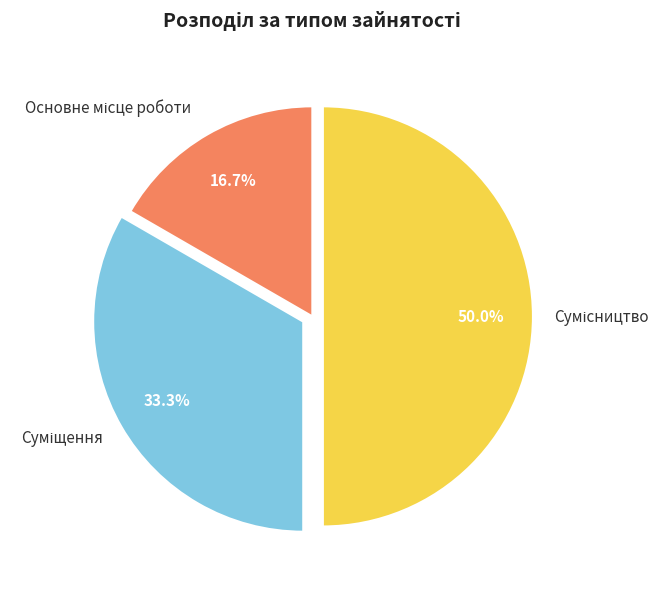

Count the number of slices in the pie.

3